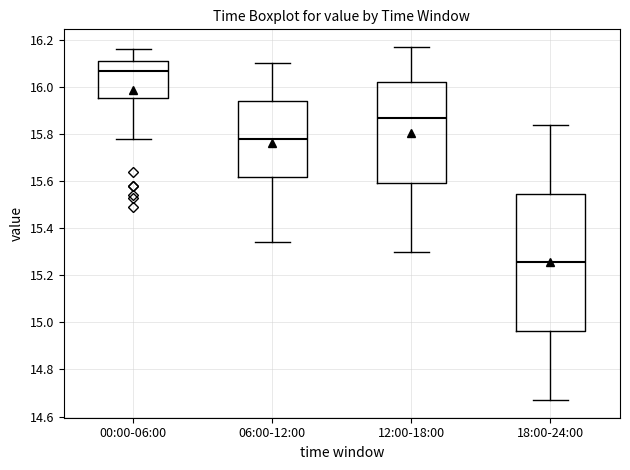

Which box's median line is the lowest?

18:00-24:00